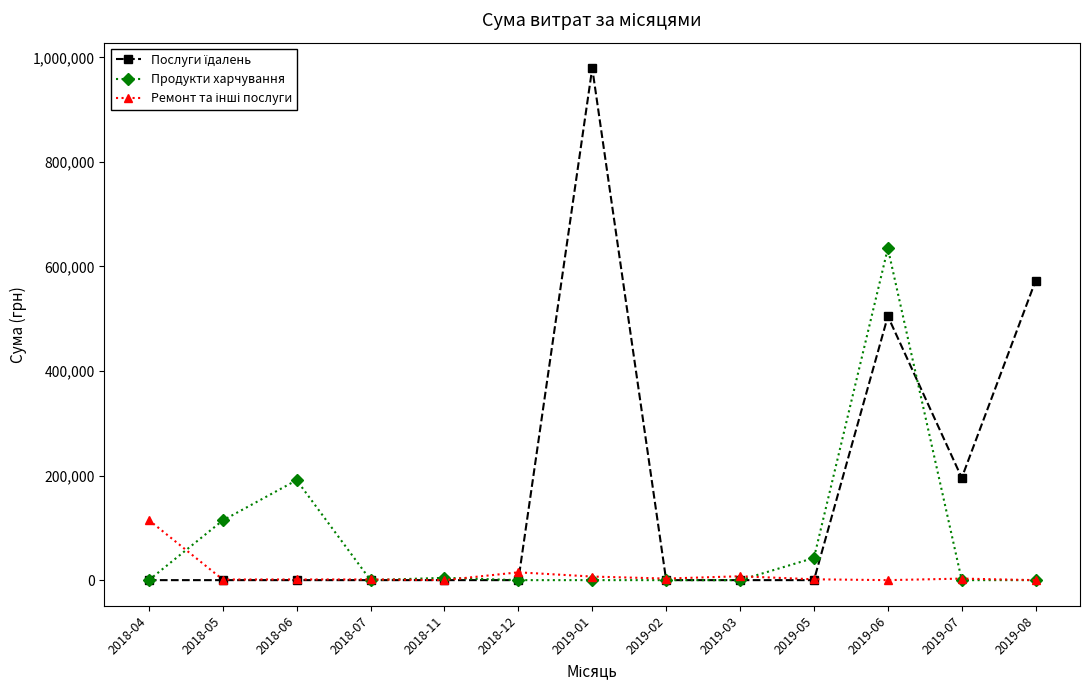

Does the chart have visible grid lines?

No